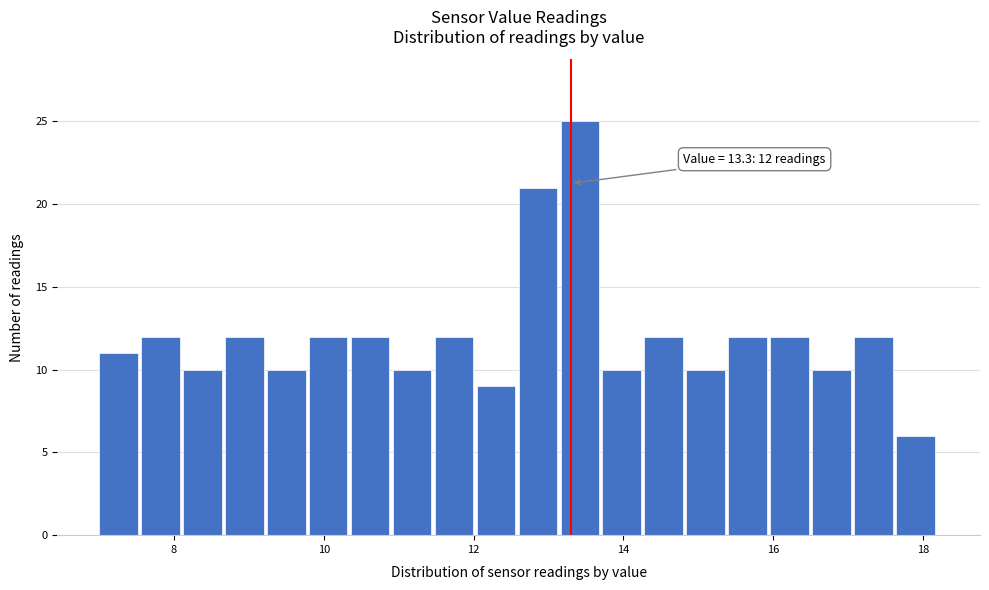

Around what value on the x-axis is the tallest bar? Give the approximate position of its centre, as read against the axis.

13.4